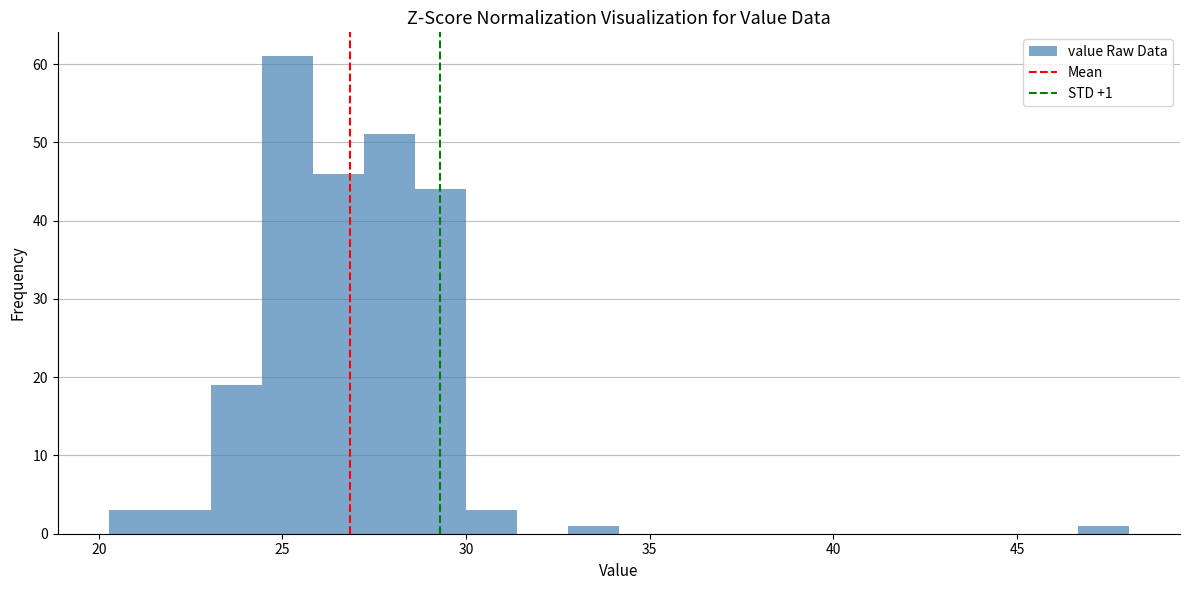

Read against the x-axis, roughly where is the centre of the tallest bar?

25.0